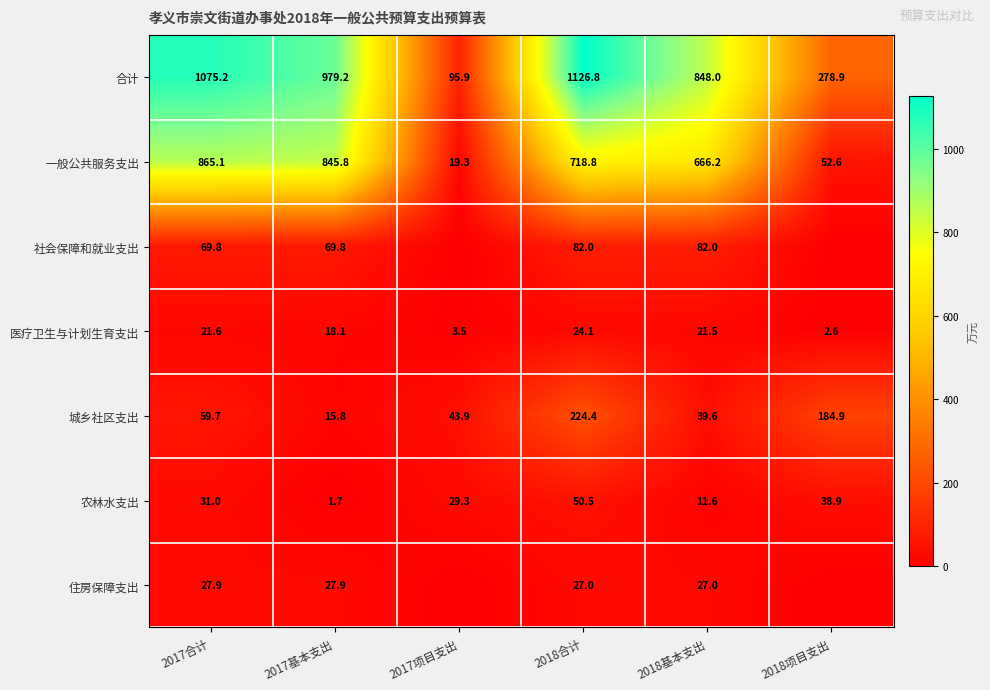

Rank the categories by 一般公共服务支出 value from lowest to highest.

2017项目支出, 2018项目支出, 2018基本支出, 2018合计, 2017基本支出, 2017合计